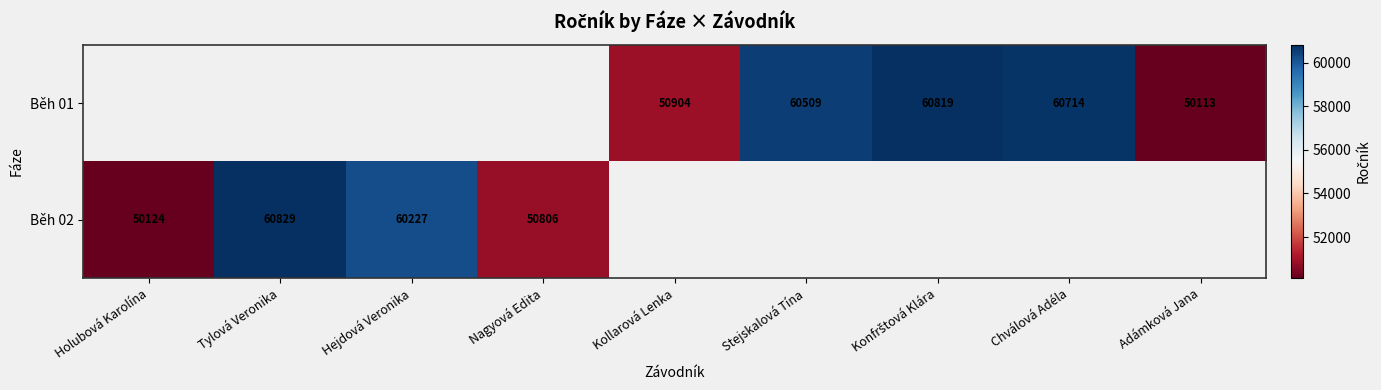

The Běh 01 series shows 98799.7 at Chválová Adéla. True or false?

False